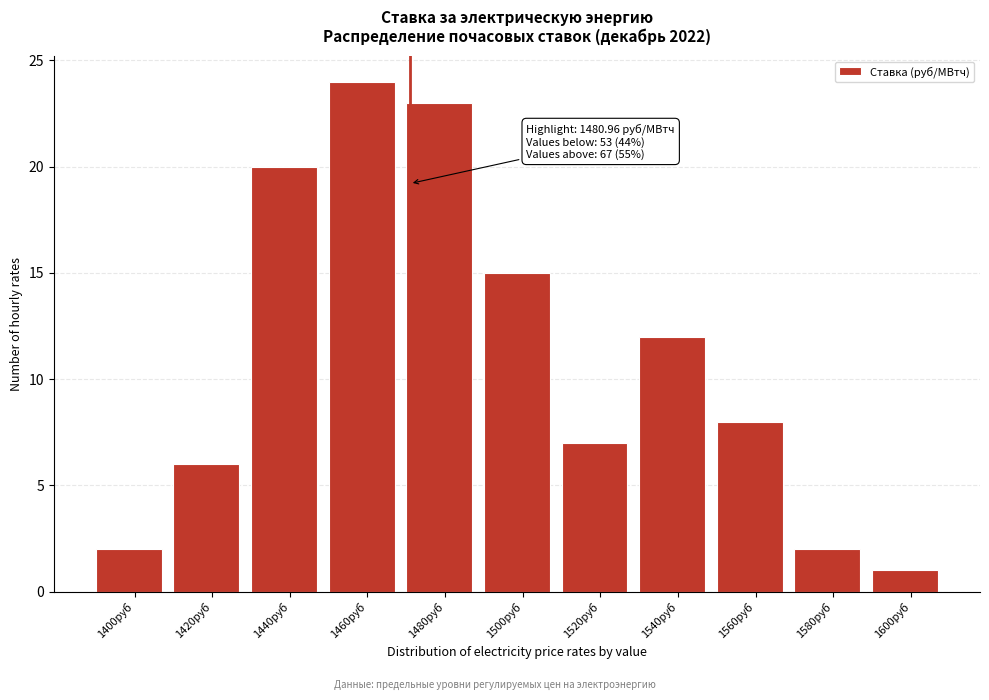

Reading left to right, what are all the values shown in this chart?

1400руб=2	1420руб=6	1440руб=20	1460руб=24	1480руб=23	1500руб=15	1520руб=7	1540руб=12	1560руб=8	1580руб=2	1600руб=1